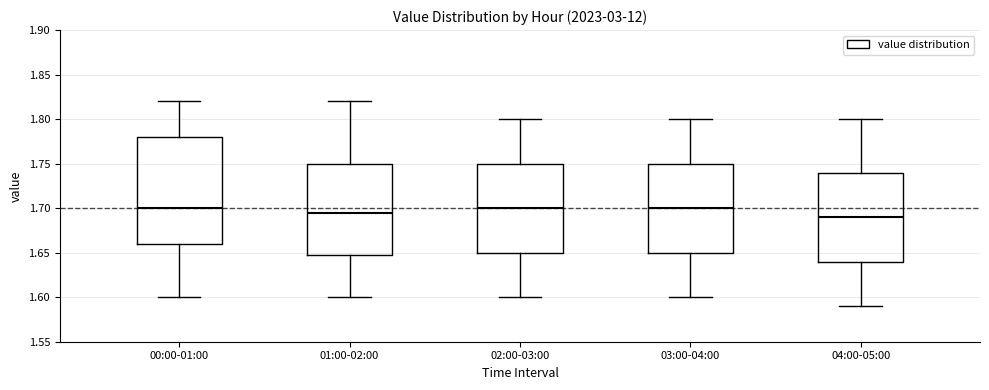

Where does the upper whisker of the box for 03:00-04:00 end on the y-axis? The values are not printed on the chart, so give them approximately, as read against the axis.

1.800